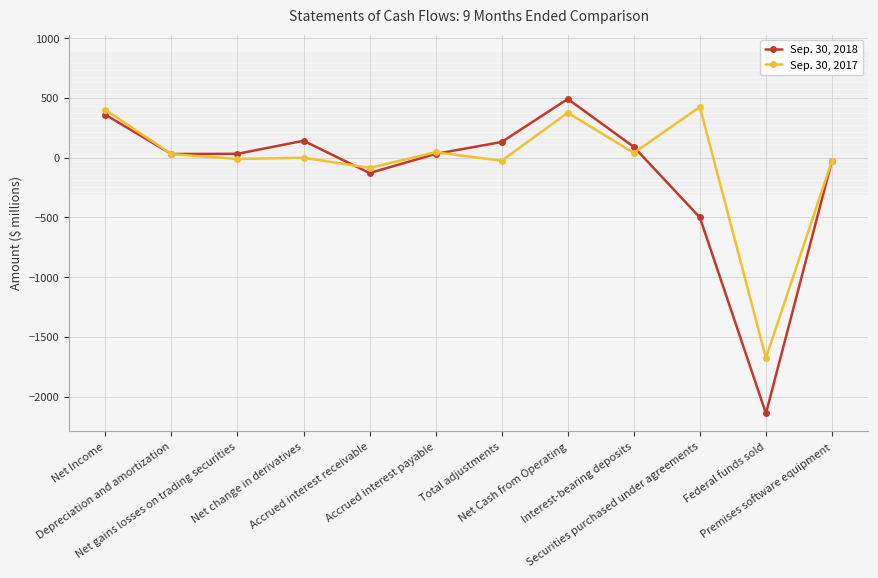

Which series changed the most between Net Income and Accrued interest receivable?

Sep. 30, 2018